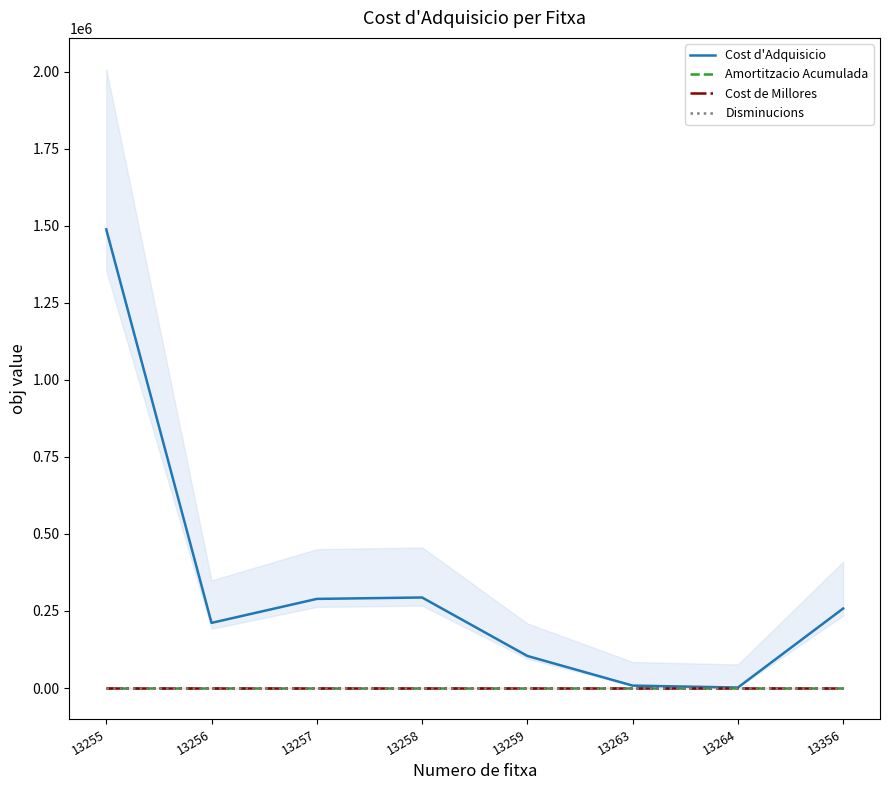

At which category does Cost d'Adquisicio reach its first local peak?

13258